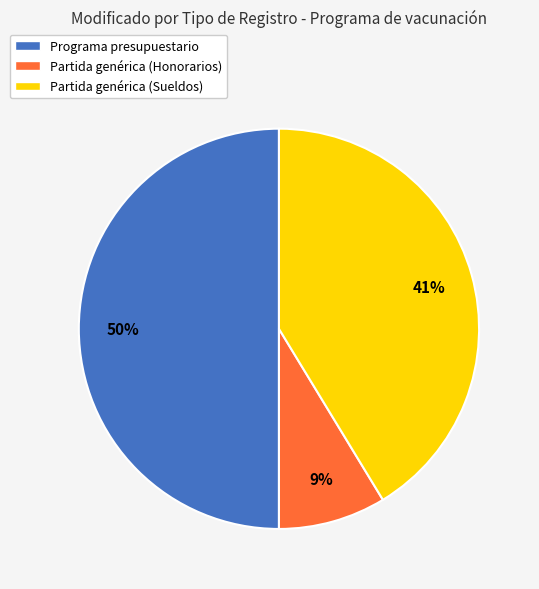

To the nearest percent, what is the average slice percentage?

33%